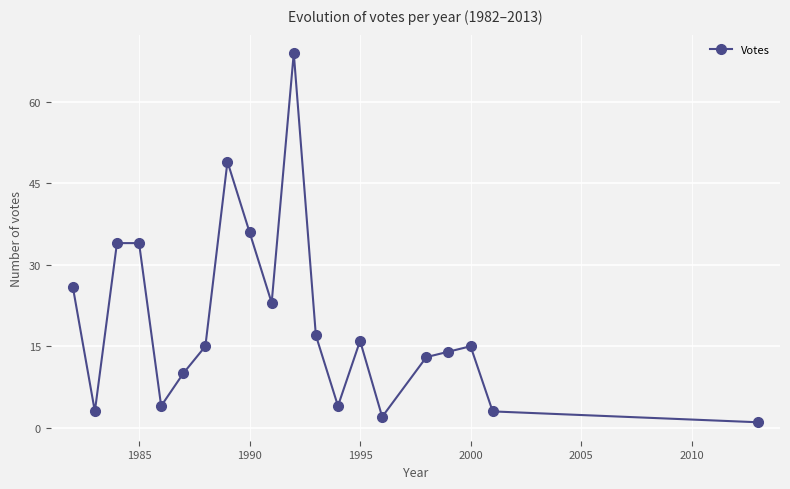

True or false: the data has more than 2 interior local peaks.

True